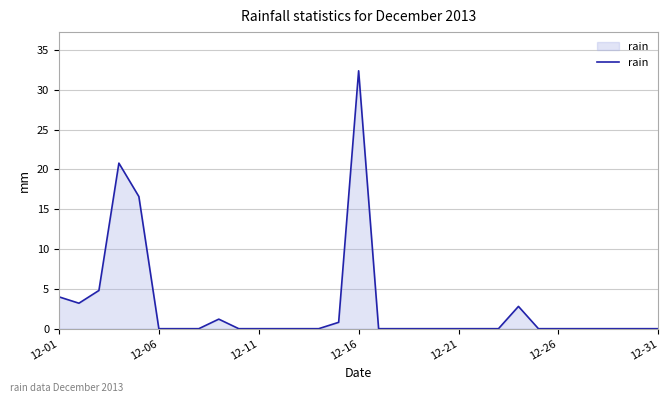

What is the difference between the maximum and minimum values?

32.4